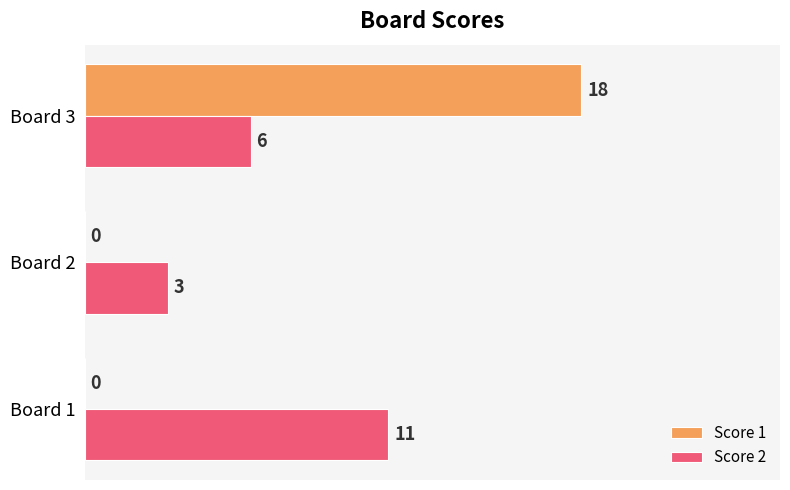

Between Board 2 and Board 3, which series saw the biggest shift?

Score 1